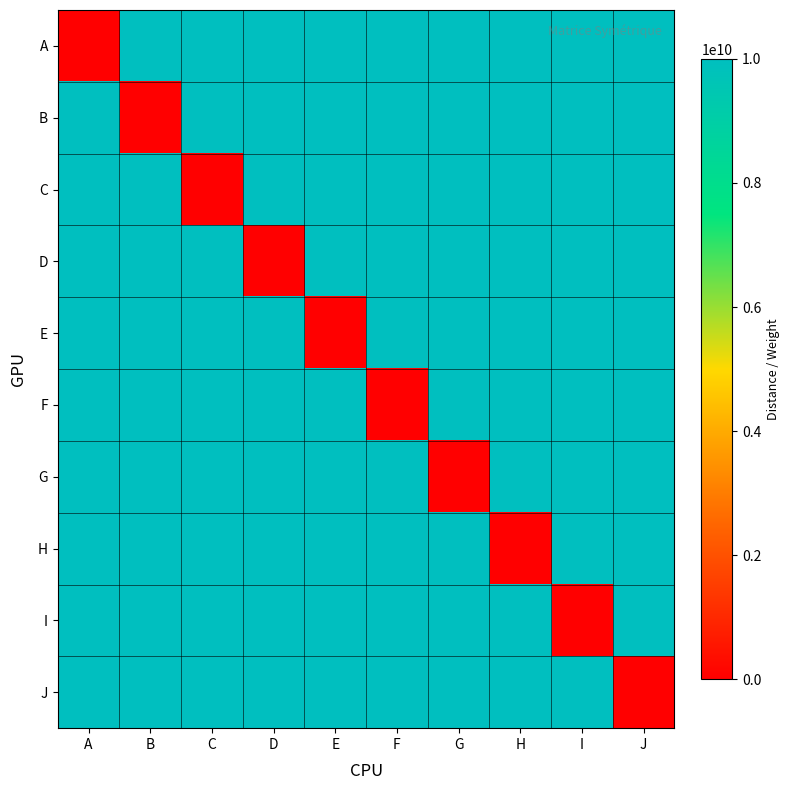

Which series has the largest total across all categories?

A